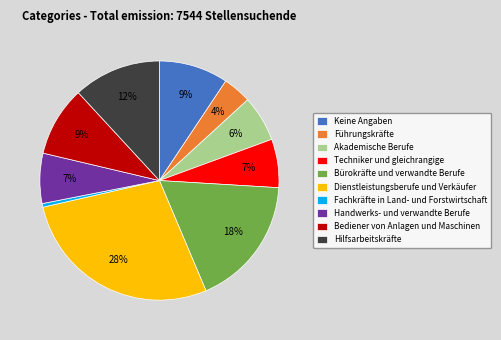

What percentage is the Bürokräfte und verwandte Berufe slice, to the nearest percent?

18%